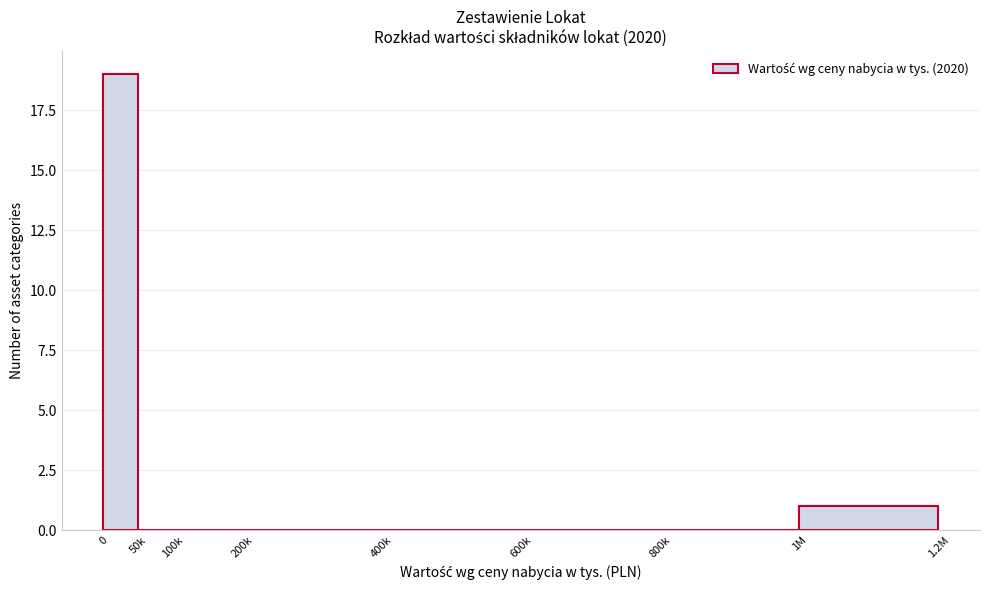

Reading left to right, what are all the values shown in this chart?

0=19	50k=0	100k=0	200k=0	400k=0	600k=0	800k=0	1M=1